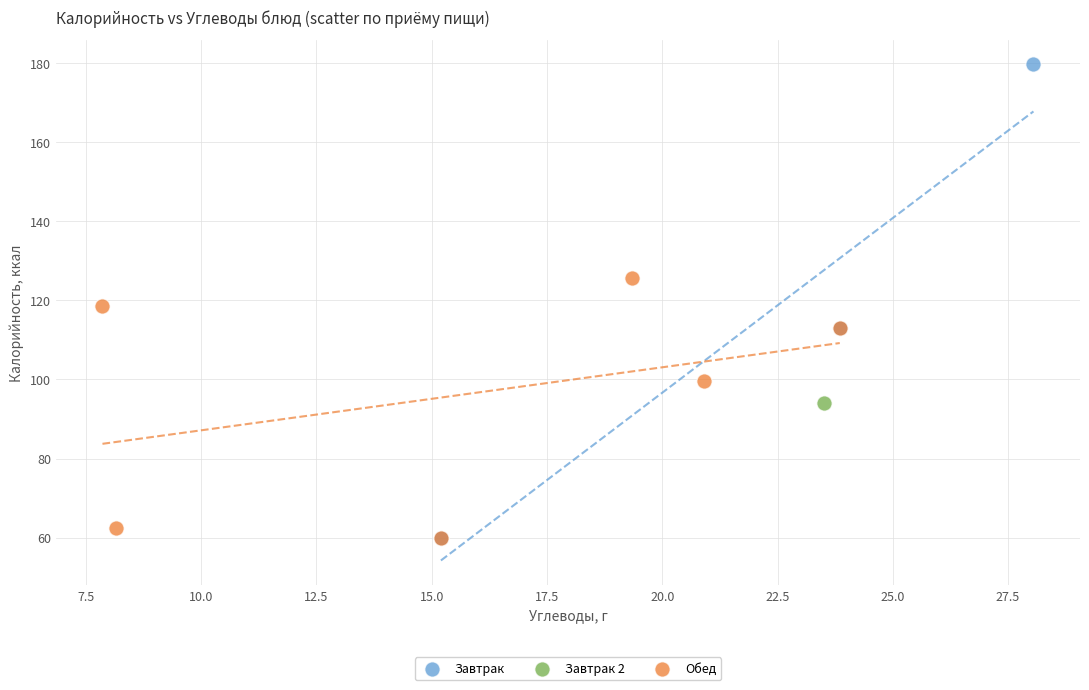

What are all the series names shown in the legend?

Завтрак, Завтрак 2, Обед